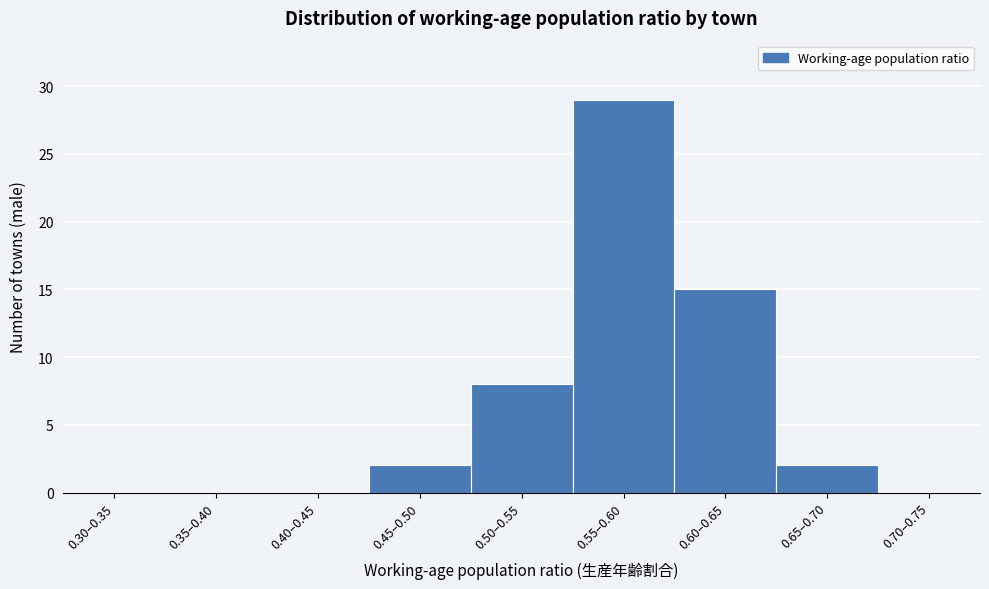

Reading left to right, what are all the values shown in this chart?

0.30–0.35=0	0.35–0.40=0	0.40–0.45=0	0.45–0.50=2	0.50–0.55=8	0.55–0.60=29	0.60–0.65=15	0.65–0.70=2	0.70–0.75=0